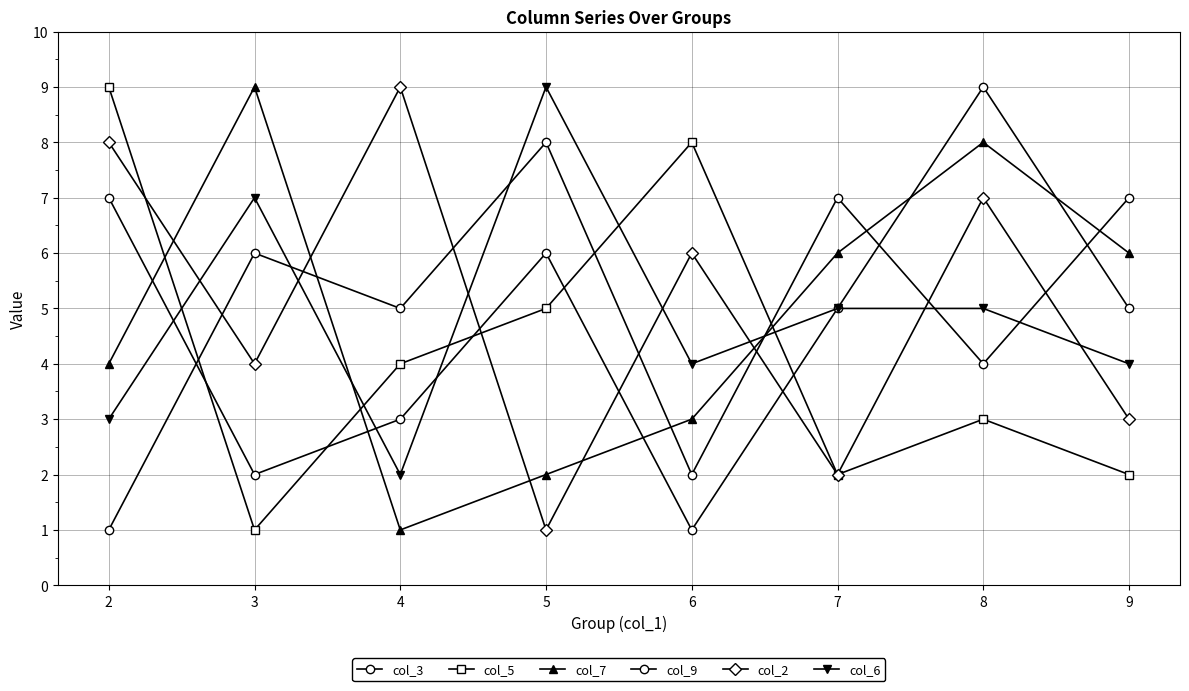

What is the total value across all series at 6?

24